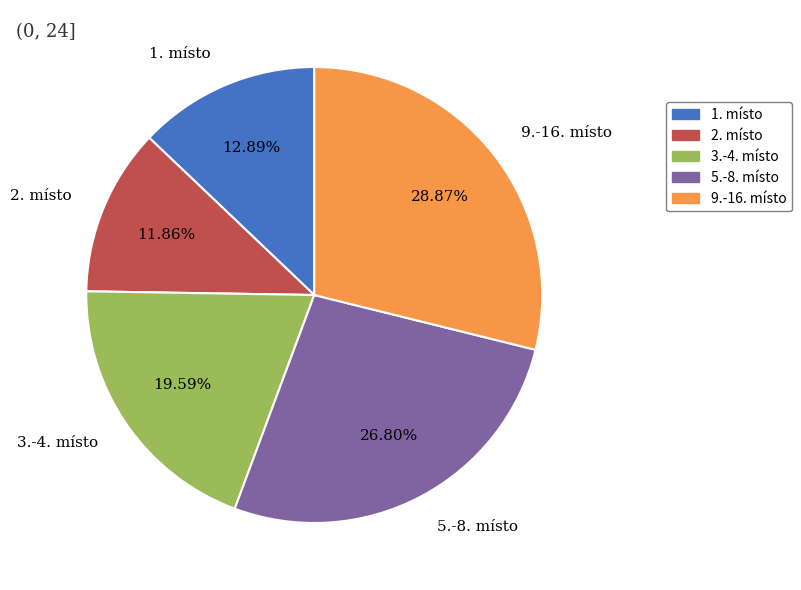

Is there any slice that represents more than half of the pie?

No